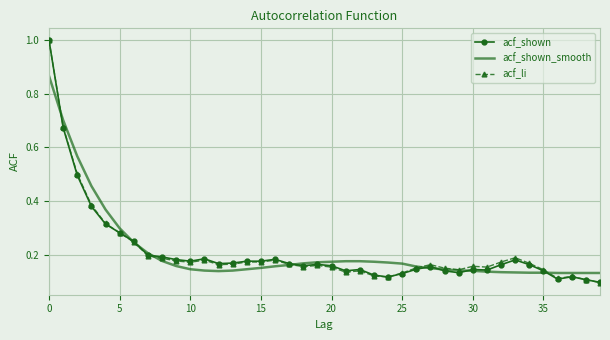

What is the greatest value displayed?

1.0